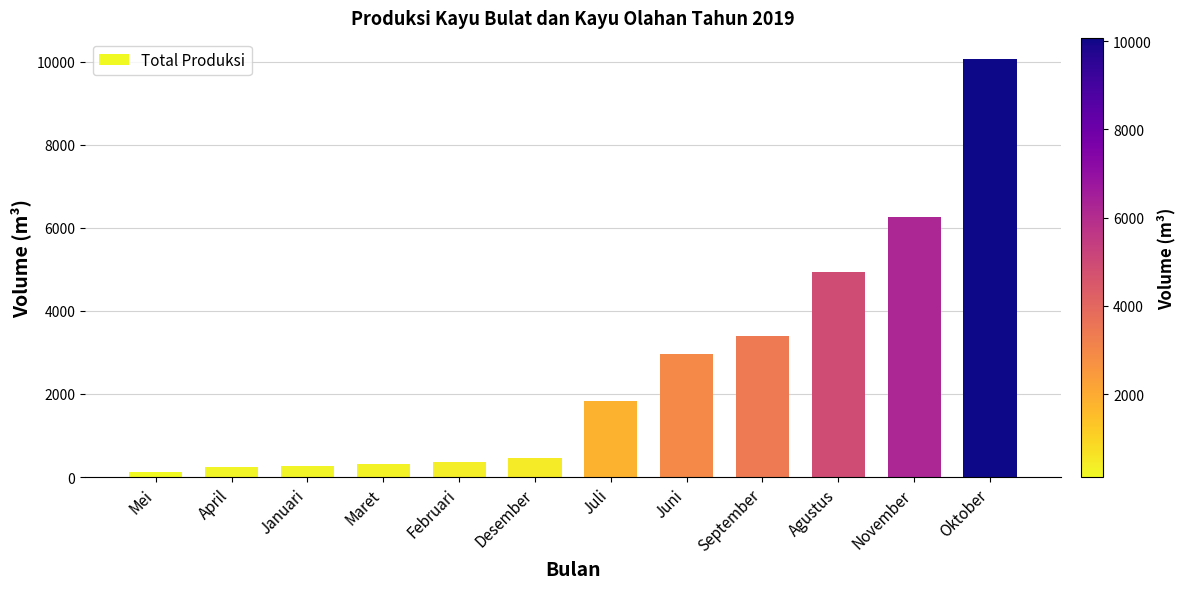

What is the maximum value shown in the chart?

10071.3